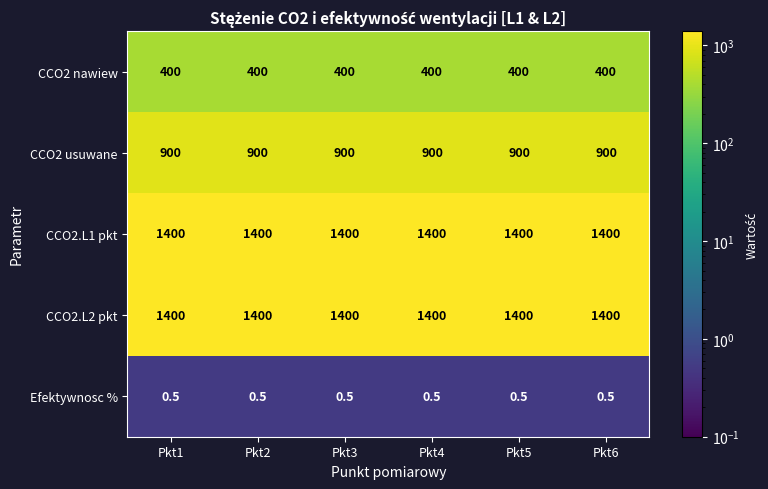

What is the sum of all CCO2 nawiew values?

2400.0